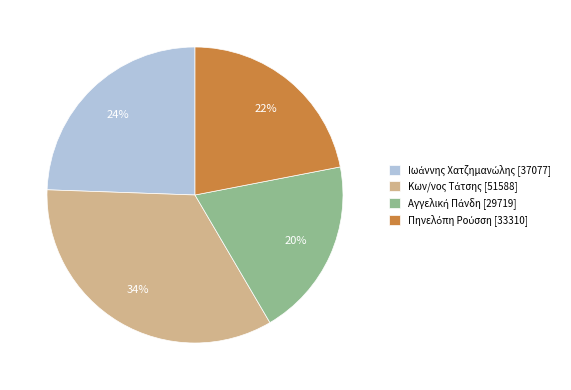

Does any single category account for the majority?

No